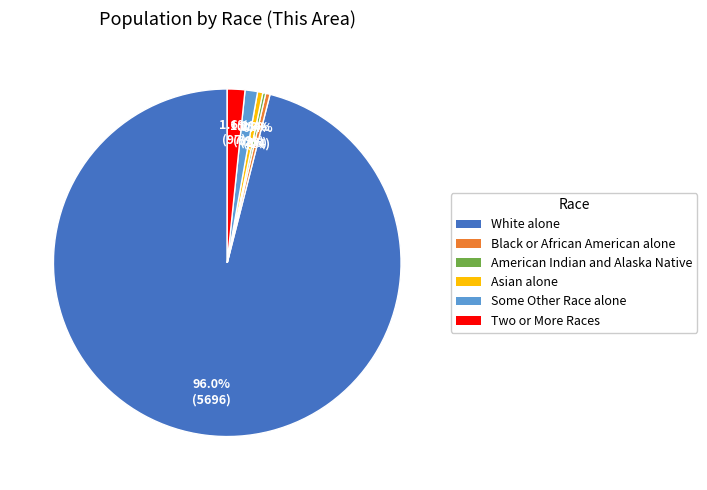

Is the sum of Asian alone and Some Other Race alone greater than half?

No